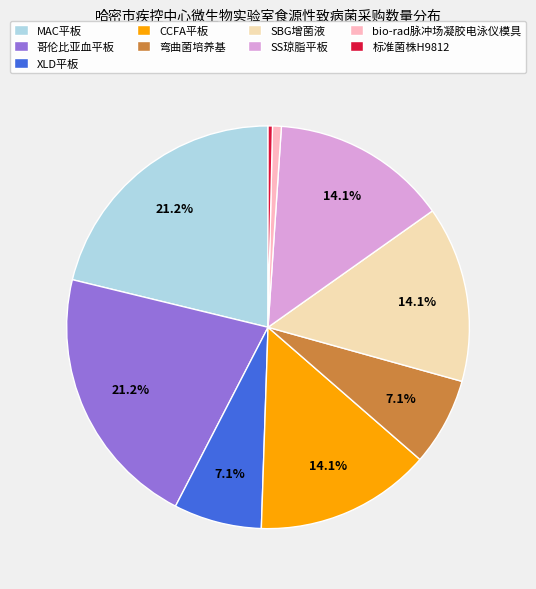

How many slices are in this pie chart?

9